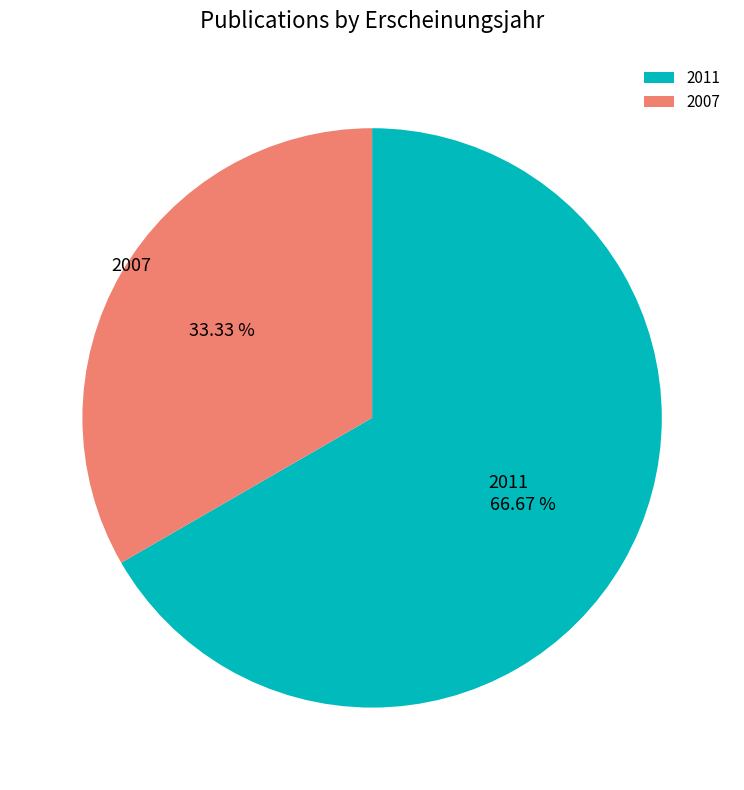

How many slices are in this pie chart?

2